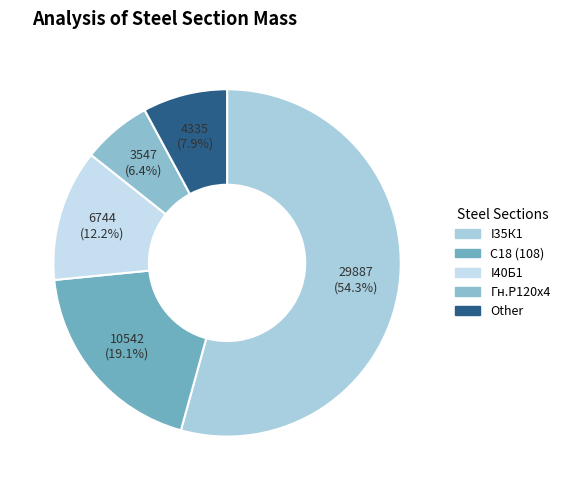

Count the number of slices in the pie.

5